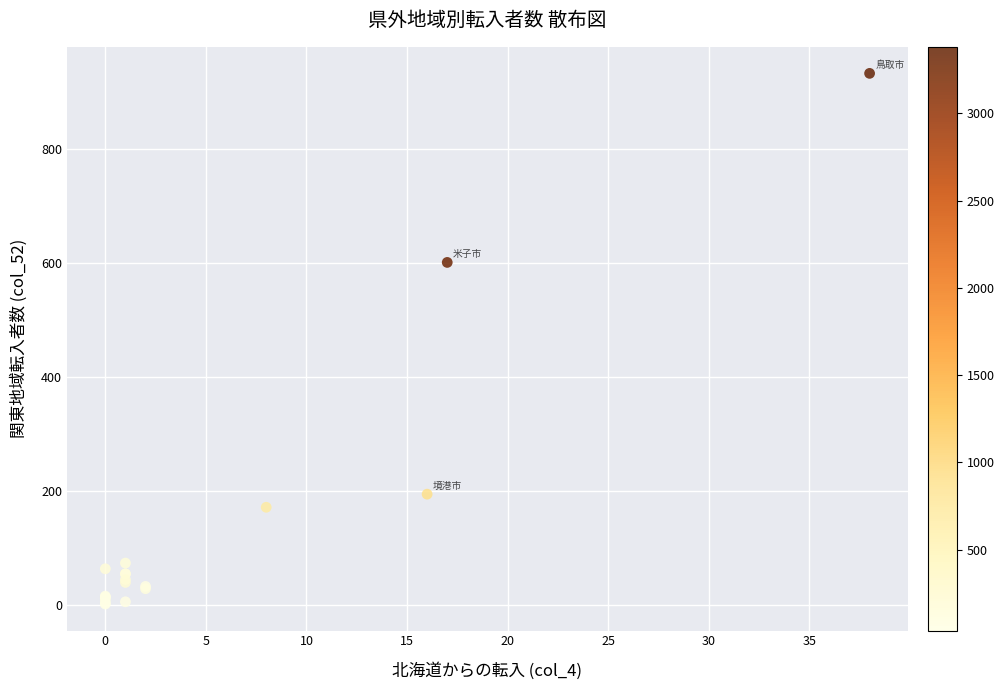

What Y value in the scatter plot is closest to 467?

601